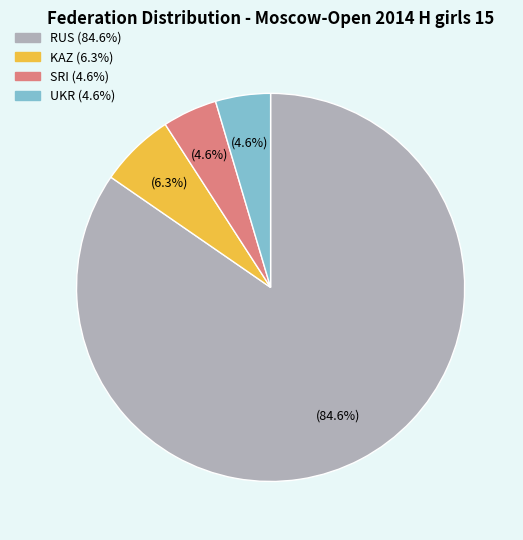

How many segments does this pie chart have?

4